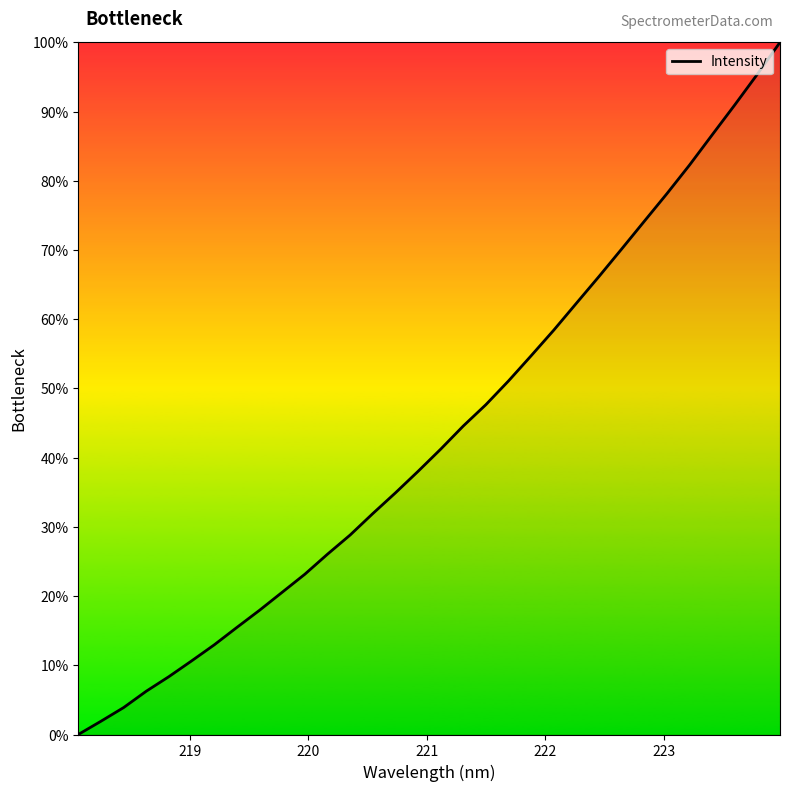

What is the greatest value displayed?

100.0